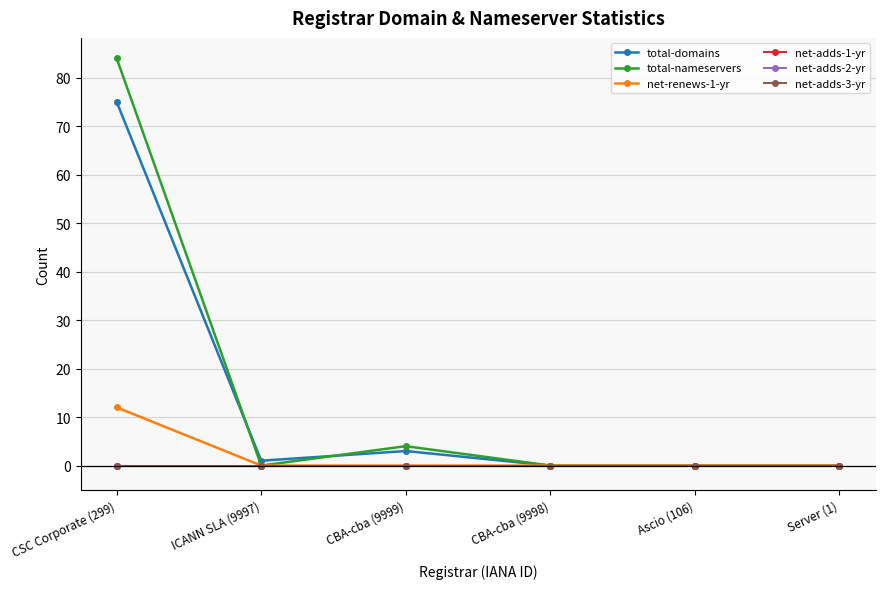

At which label is net-adds-1-yr closest to 0?

CSC Corporate (299)